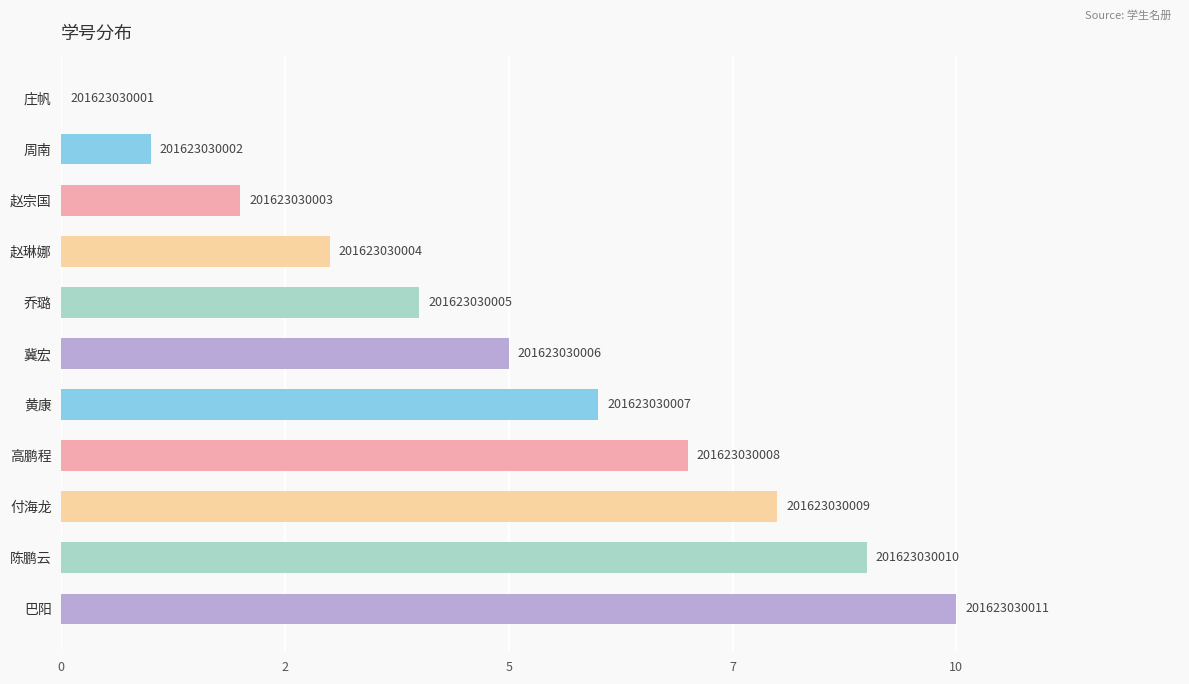

Are the bars horizontal?

Yes